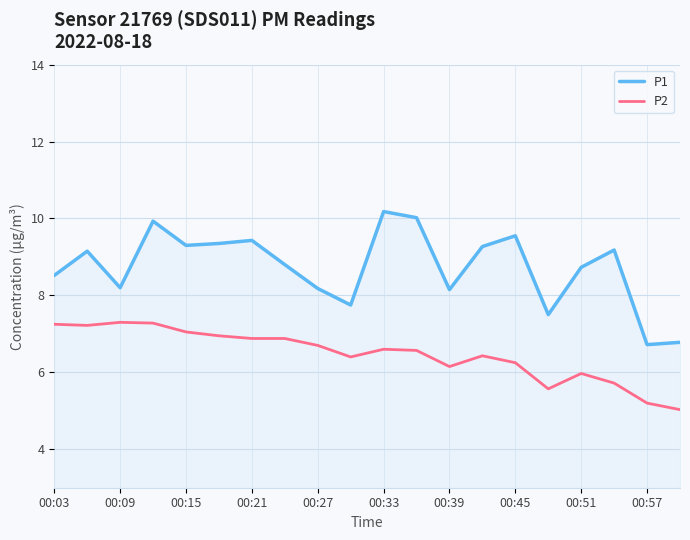

Count the number of categories in the chart.

20